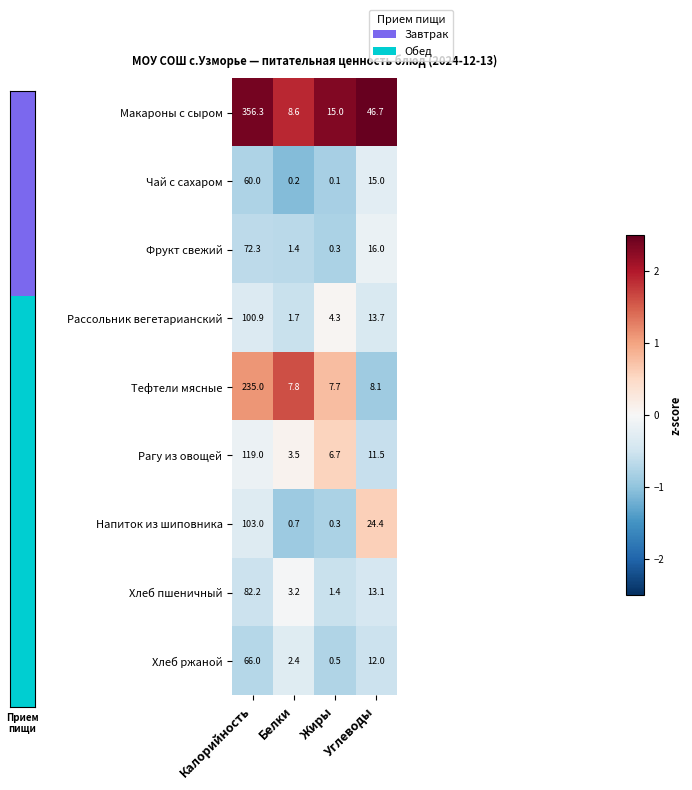

What is the sum of all Хлеб ржаной values?

80.9